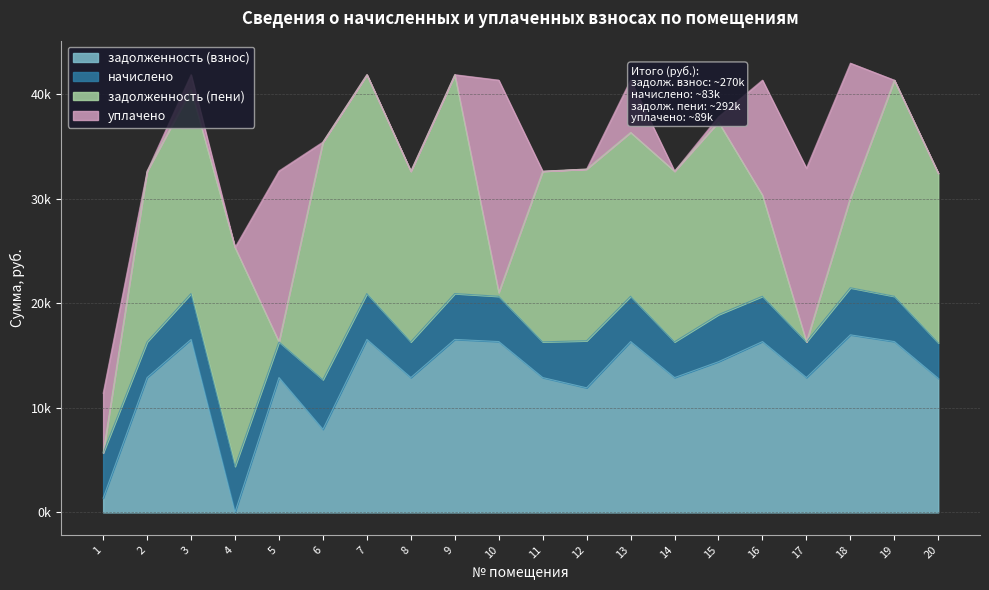

True or false: задолженность (взнос) has more than 1 points higher than both neighbors.

True